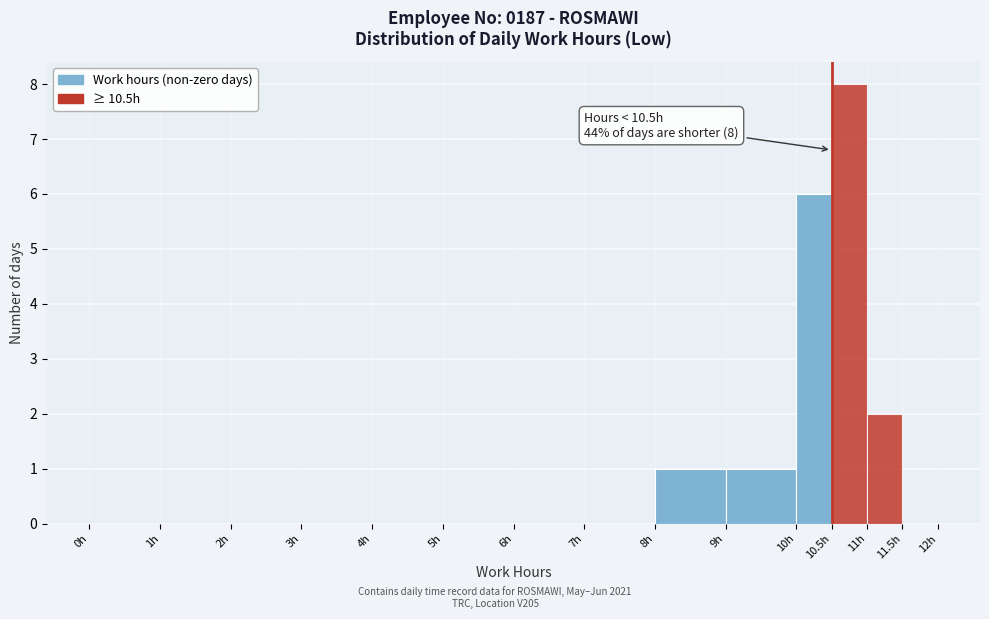

Which range on the x-axis has the tallest bar?

10.5 to 11.0